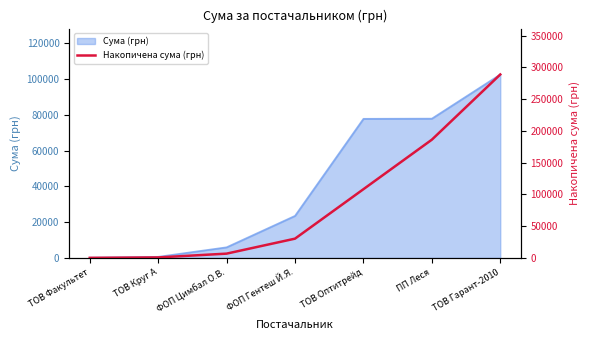

What is the minimum value shown in the chart?

215.0